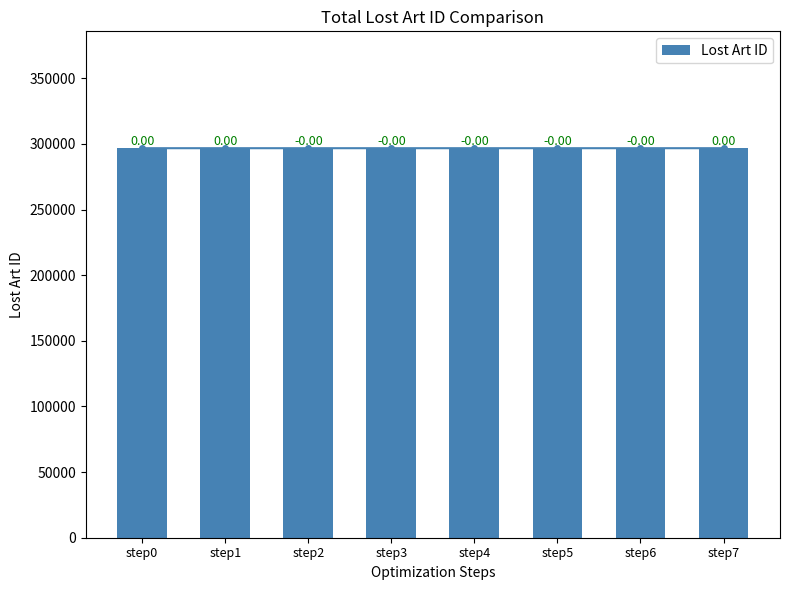

List the labels in order of value, largest first.

step7, step1, step0, step5, step3, step6, step2, step4